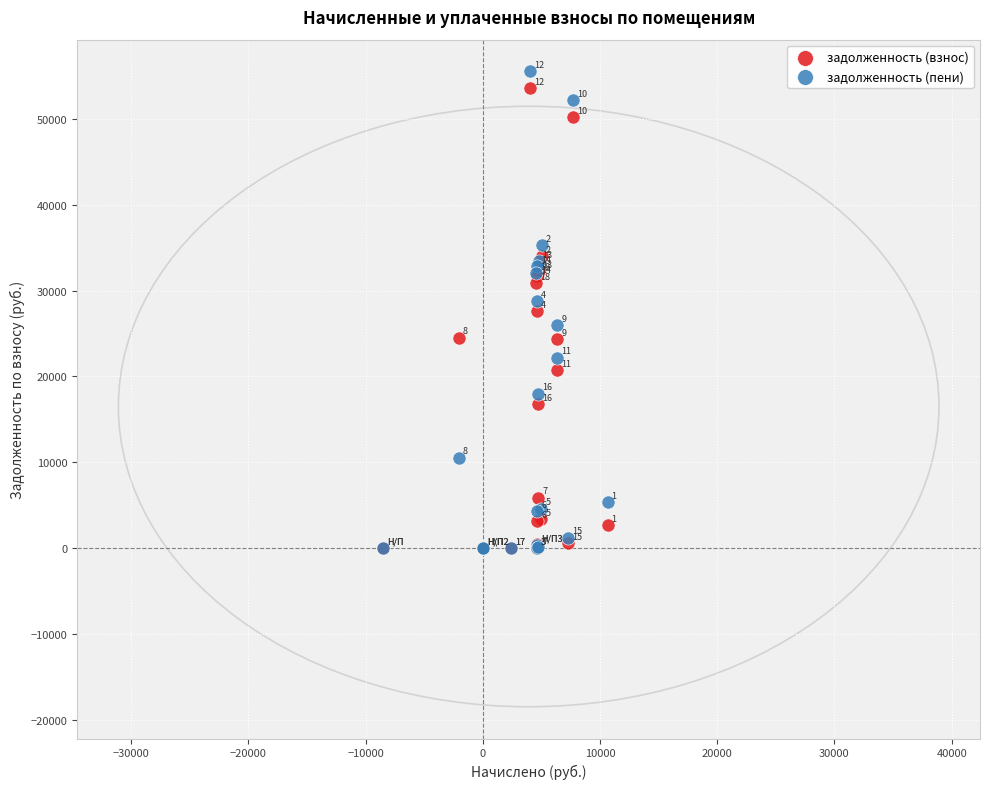

Which series has the widest spread of Y values?

задолженность (пени)